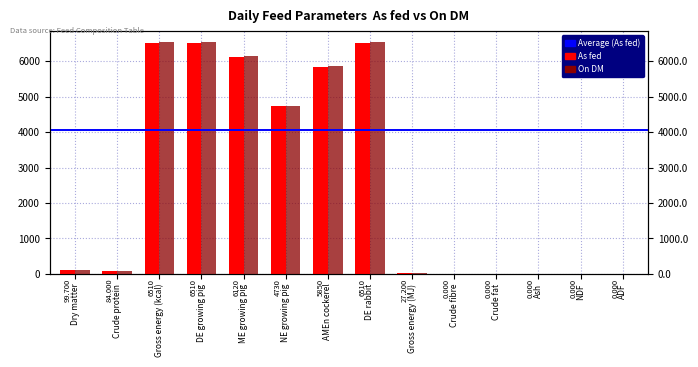

Between DE growing pig and Crude fibre, which series saw the biggest shift?

On DM